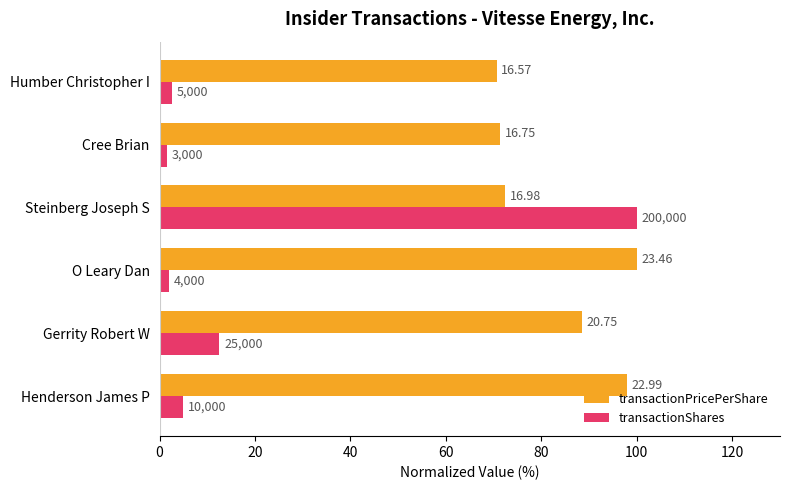

What are all the series names shown in the legend?

transactionPricePerShare, transactionShares